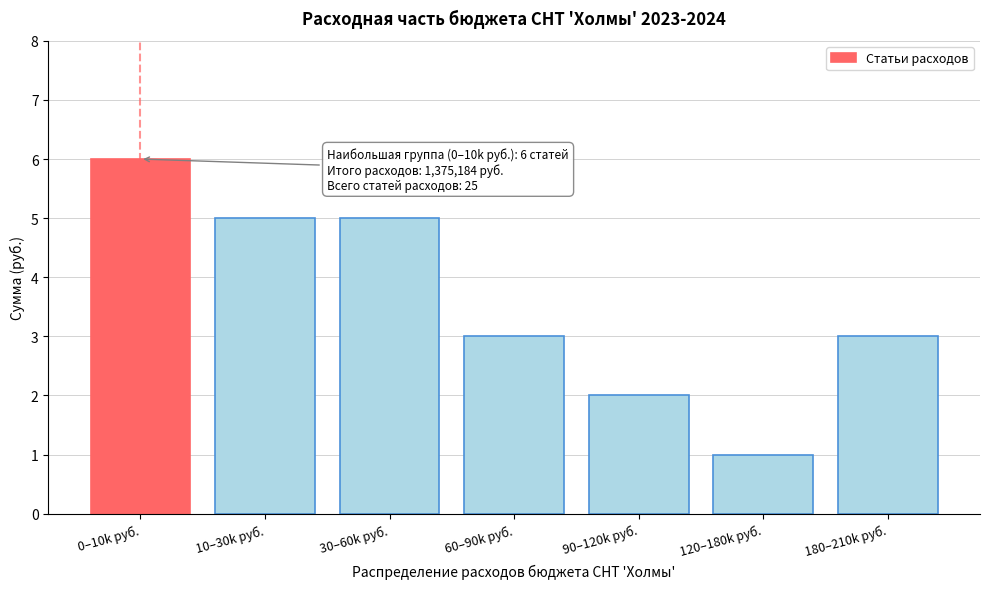

Reading right to left, transcribe all the data shown in this chart.

3	1	2	3	5	5	6